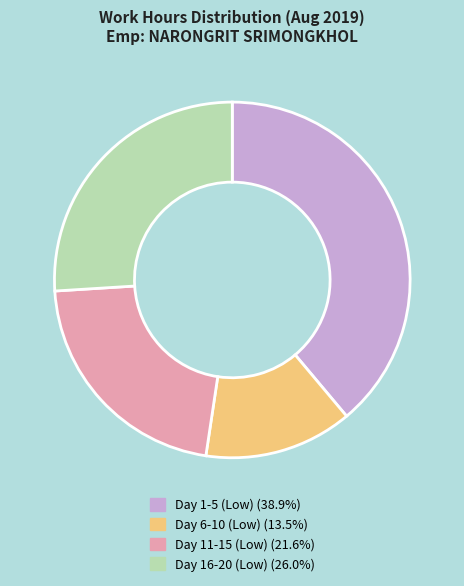

Approximately how many times larger is the value at Day 16-20 (Low) (26.0%) compared to Day 1-5 (Low) (38.9%)?

0.7